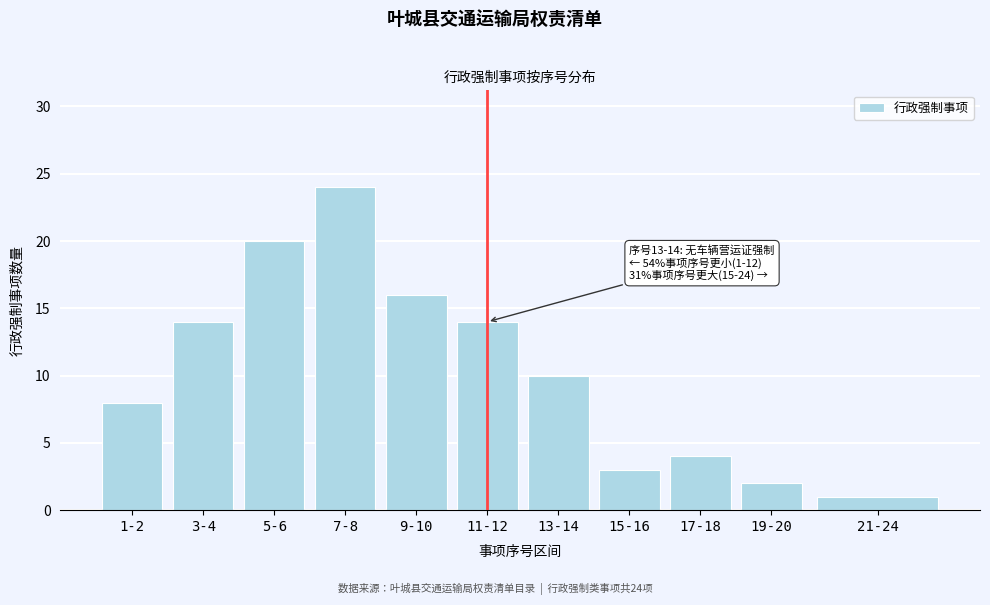

Reading right to left, transcribe all the data shown in this chart.

1	2	4	3	10	14	16	24	20	14	8